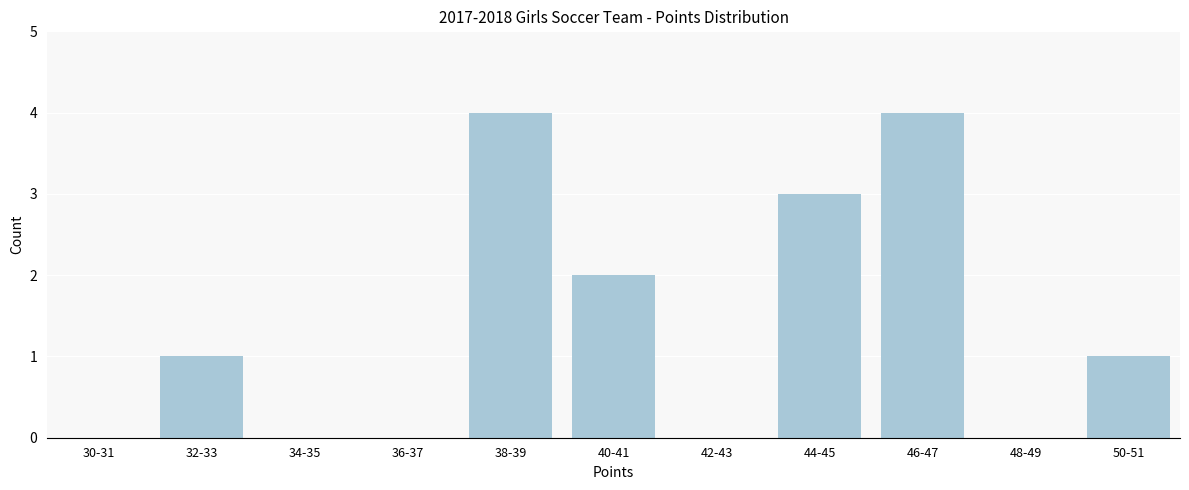

Reading left to right, what are all the values shown in this chart?

30-31=0	32-33=1	34-35=0	36-37=0	38-39=4	40-41=2	42-43=0	44-45=3	46-47=4	48-49=0	50-51=1